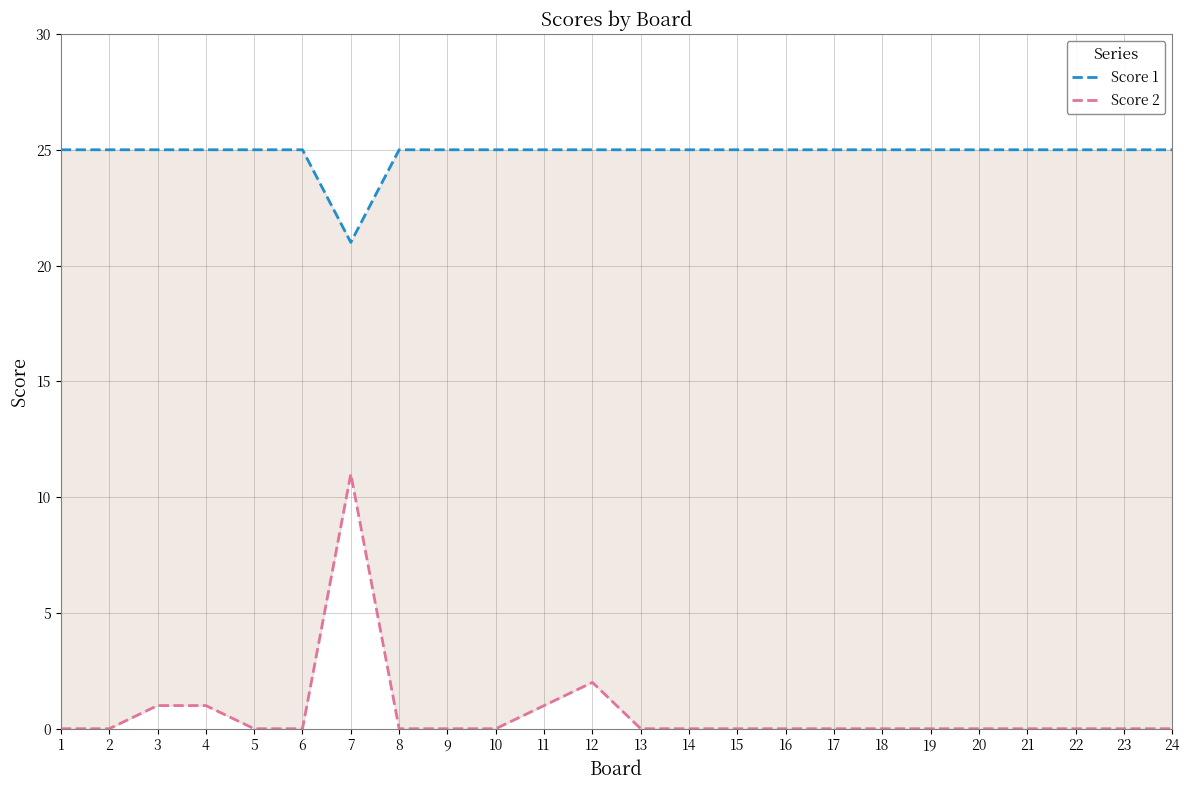

Which label corresponds to the smallest value in the chart?

1